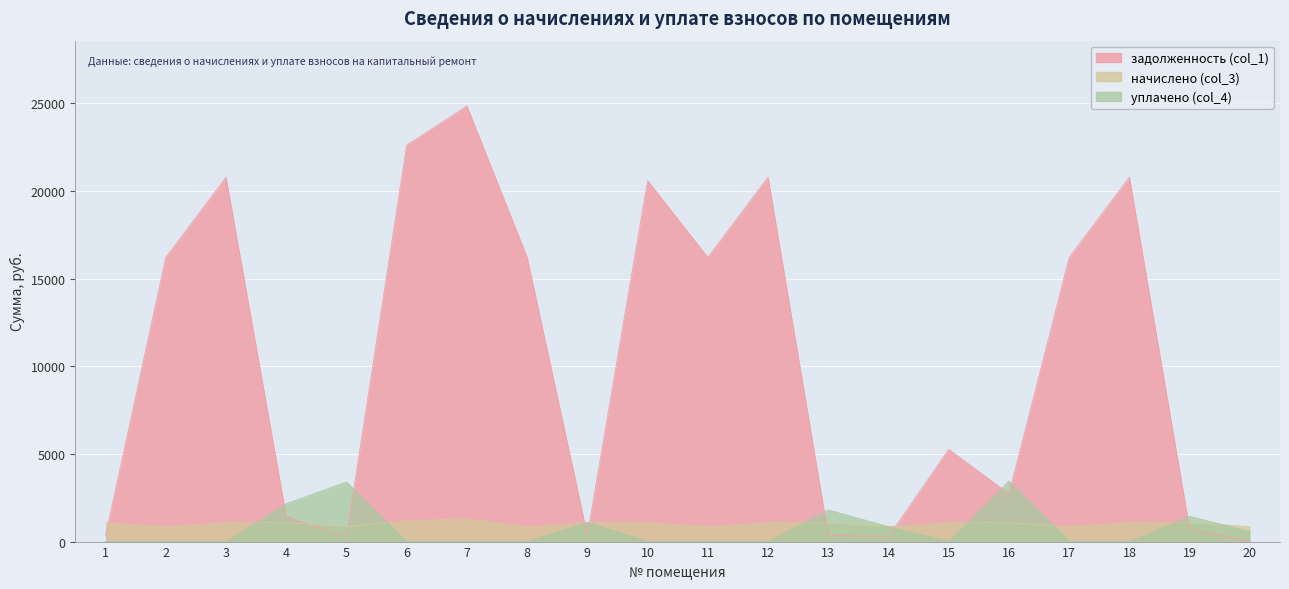

Reading left to right, list all the values displayed in this chart.

задолженность (col_1): 1=340.8	2=16209.5	3=20789.8	4=1437.9	5=268.5	6=22608.8	7=24850.3	8=16209.5	9=362.9	10=20594.9	11=16209.5	12=20789.8	13=359.1	14=283.3	15=5260.5	16=2722.9	17=16209.5	18=20789.8	19=716.5	20=0.0
начислено (col_3): 1=1078.4	2=848.8	3=1088.6	4=1078.4	5=848.8	6=1183.9	7=1301.3	8=848.8	9=1088.6	10=1078.4	11=848.8	12=1088.6	13=1078.4	14=848.8	15=1088.6	16=1078.4	17=848.8	18=1088.6	19=1078.4	20=848.8
уплачено (col_4): 1=0.0	2=0.0	3=0.0	4=2157.3	5=3396.0	6=0.0	7=0.0	8=0.0	9=1088.6	10=0.0	11=0.0	12=0.0	13=1799.0	14=850.0	15=0.0	16=3441.8	17=0.0	18=0.0	19=1435.5	20=566.0